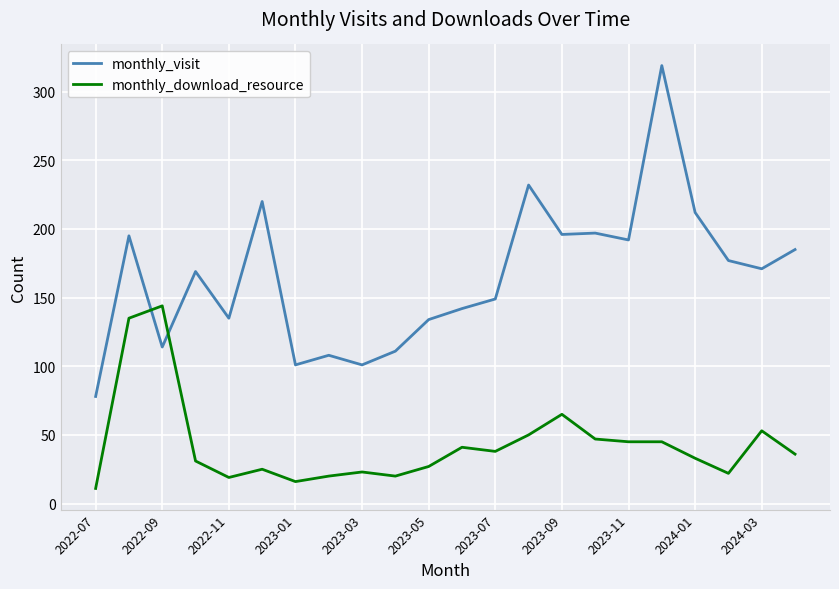

What are all the series names shown in the legend?

monthly_visit, monthly_download_resource